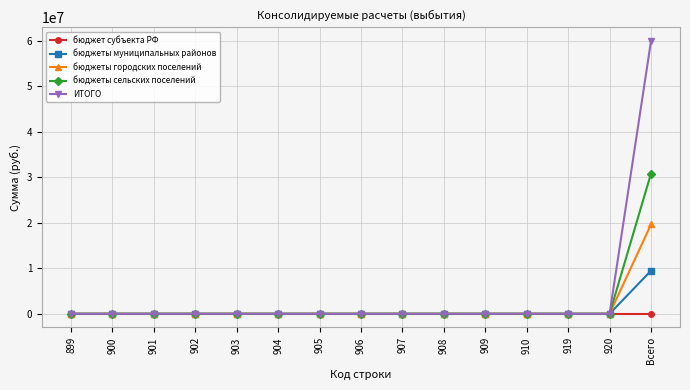

Which series has the largest range (max minus min)?

ИТОГО